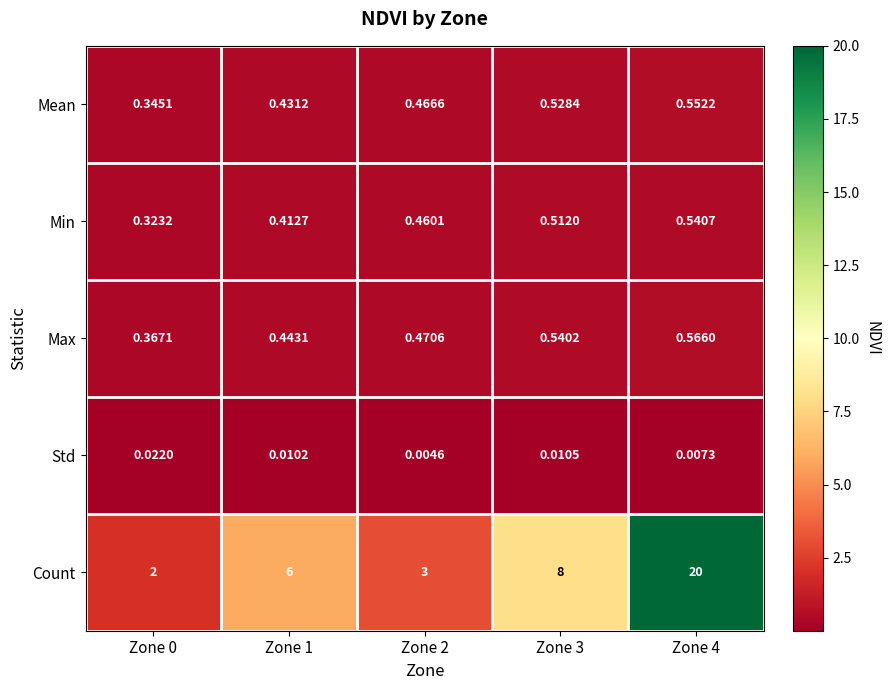

List the series in order of their peak value, highest first.

Count, Max, Mean, Min, Std